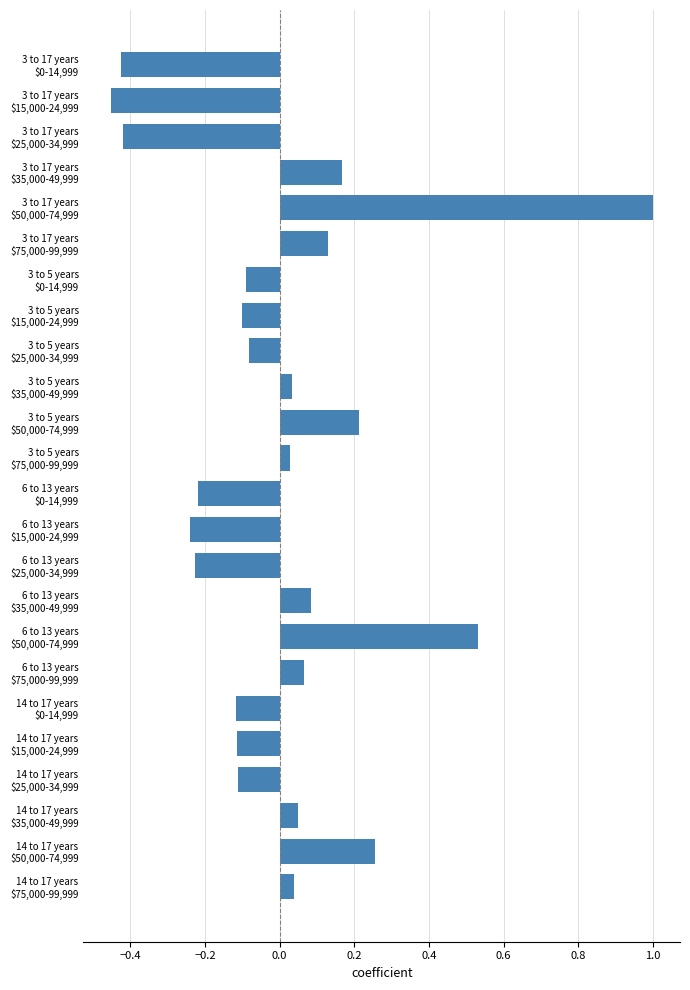

What is the greatest value displayed?

1.0